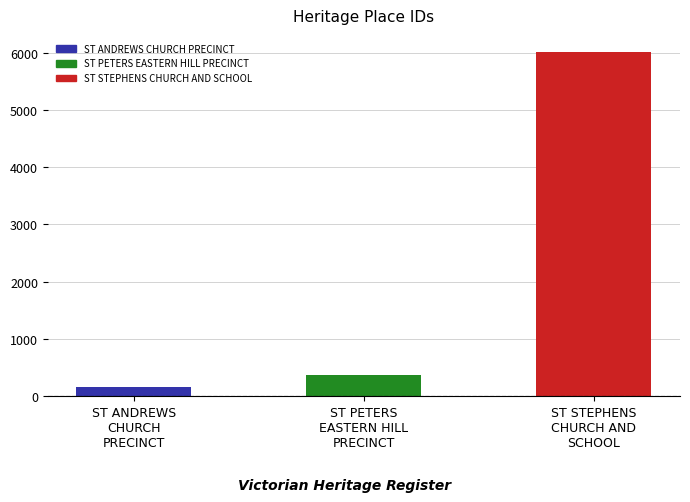

How many bars are there in total?

3